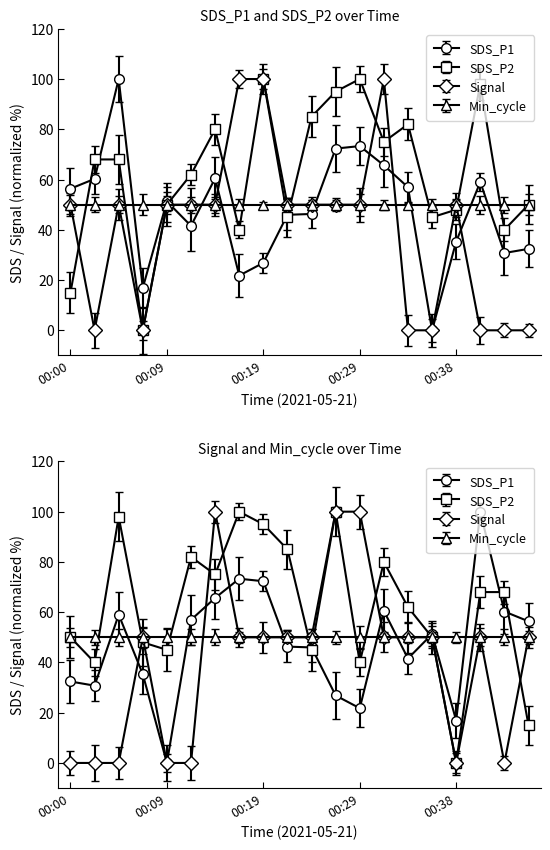

The value of Signal at 00:17 is 100.0. True or false?

True